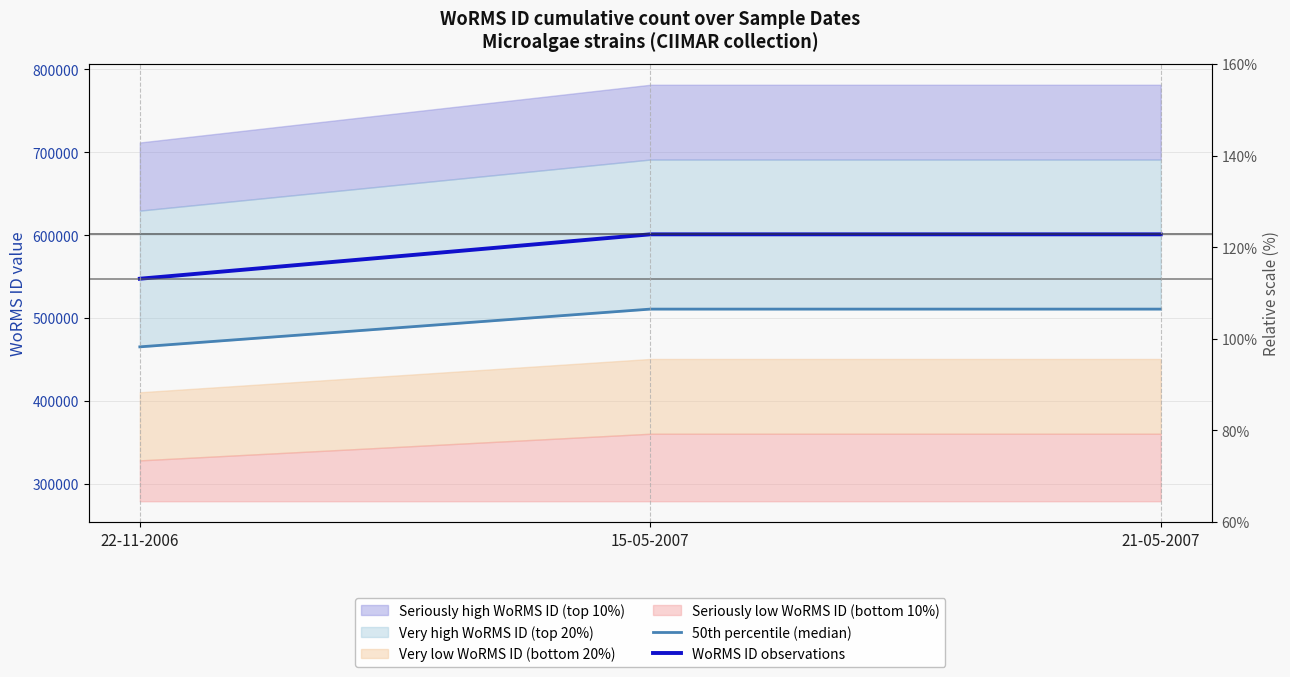

What is the approximate value of WoRMS ID observations at 22-11-2006?

547449.0